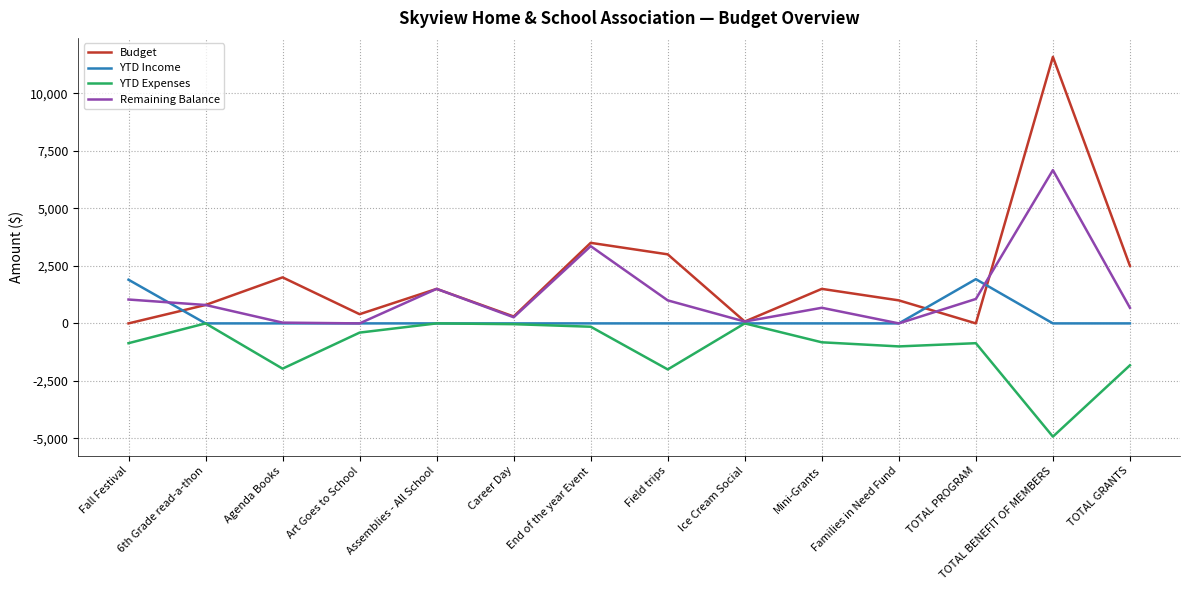

True or false: Remaining Balance has more than 1 points higher than both neighbors.

True